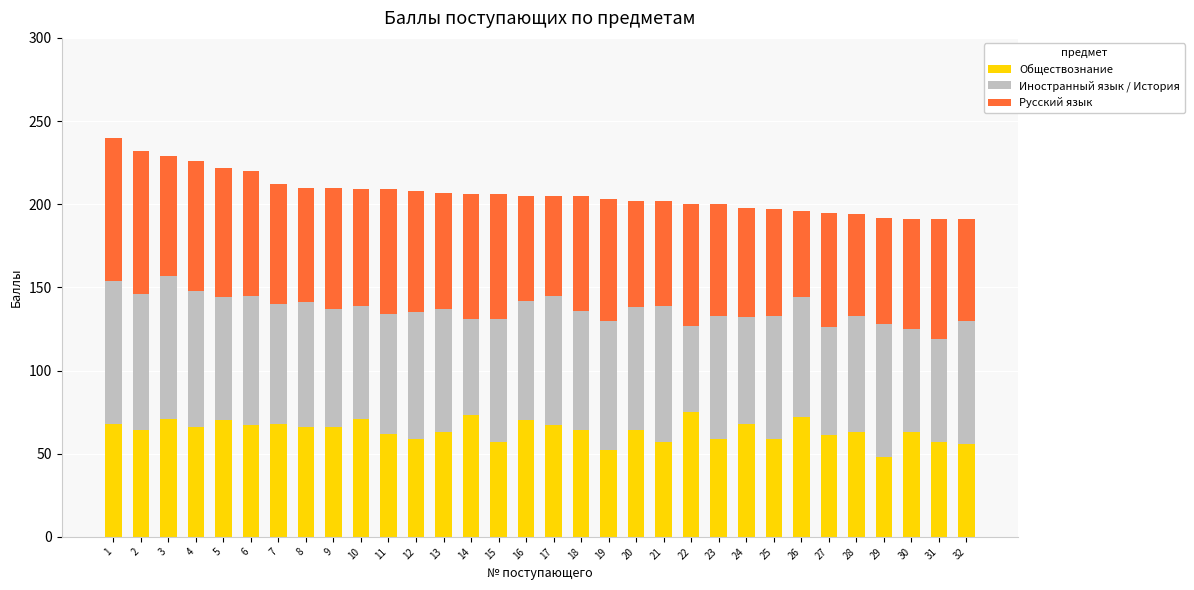

What is the lowest value of the Обществознание series?

48